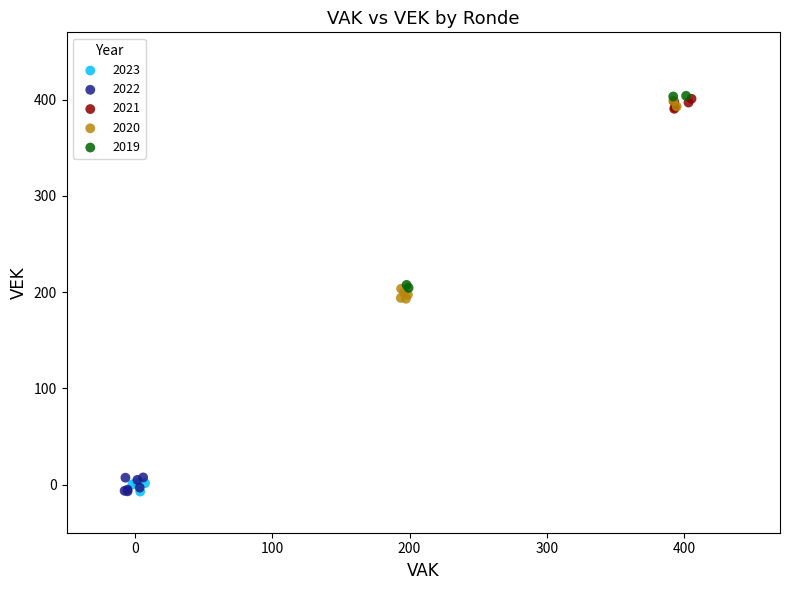

Which series has the largest Y range (max minus min)?

2020